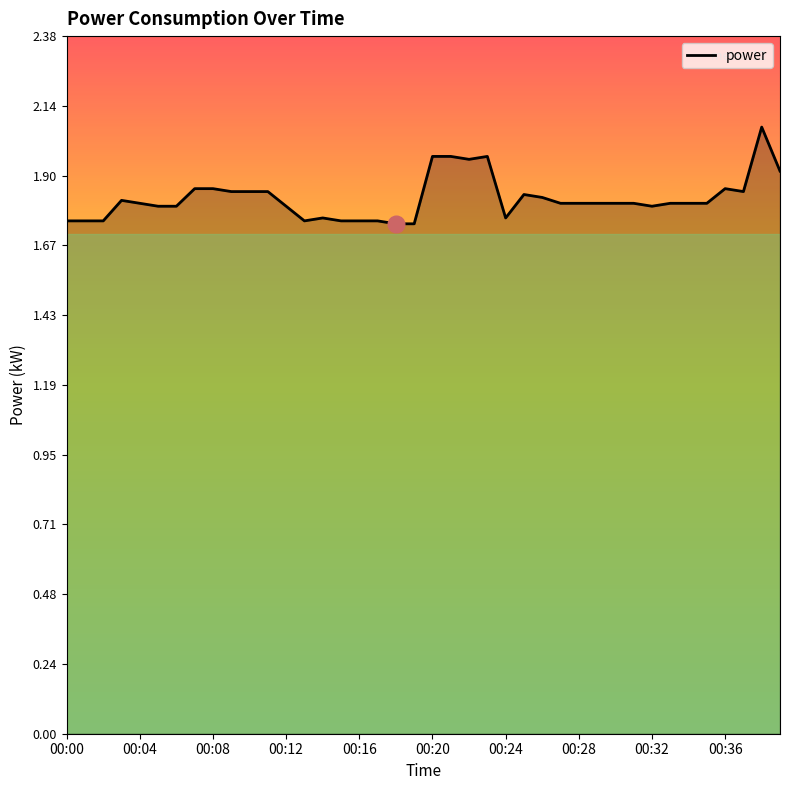

What is the greatest value displayed?

2.1